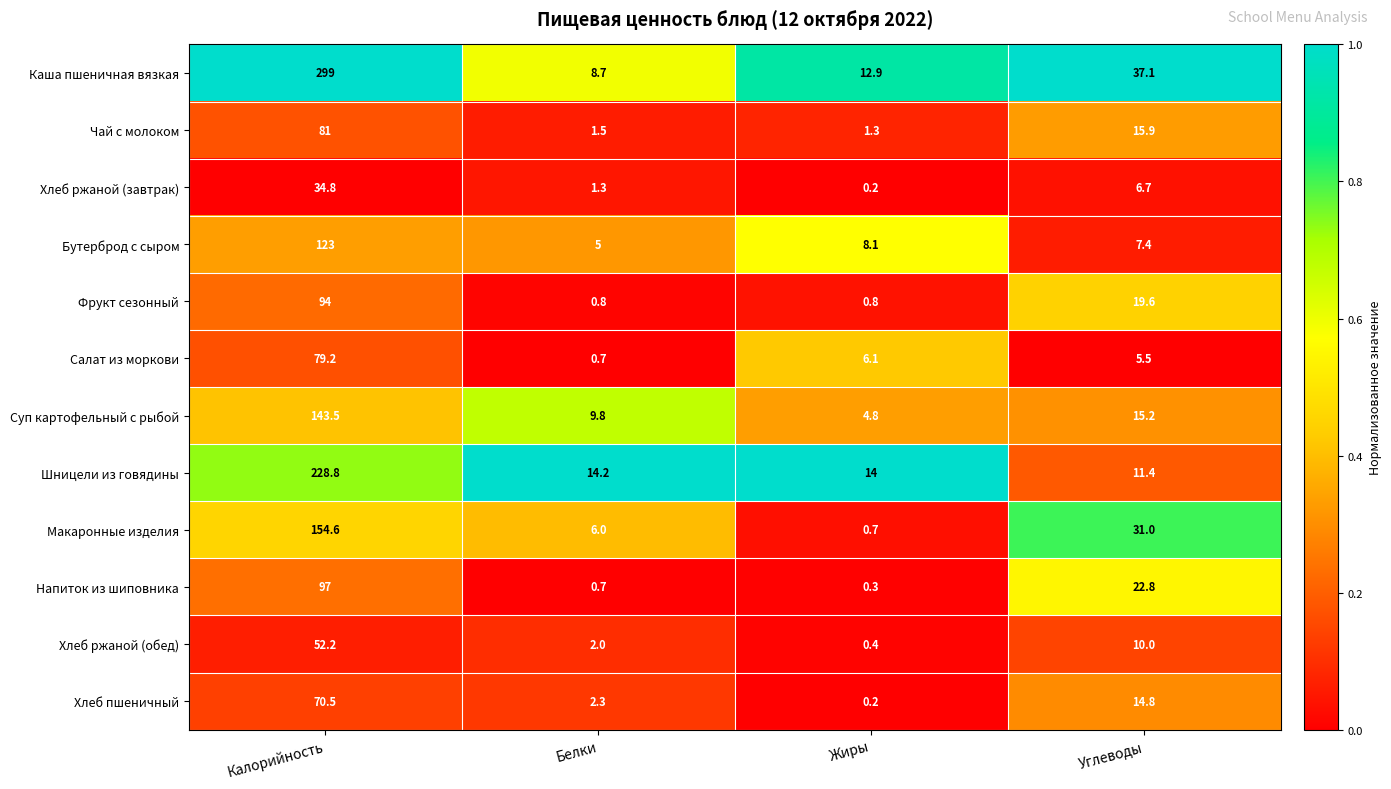

What is the total value across all series at Белки?

53.0